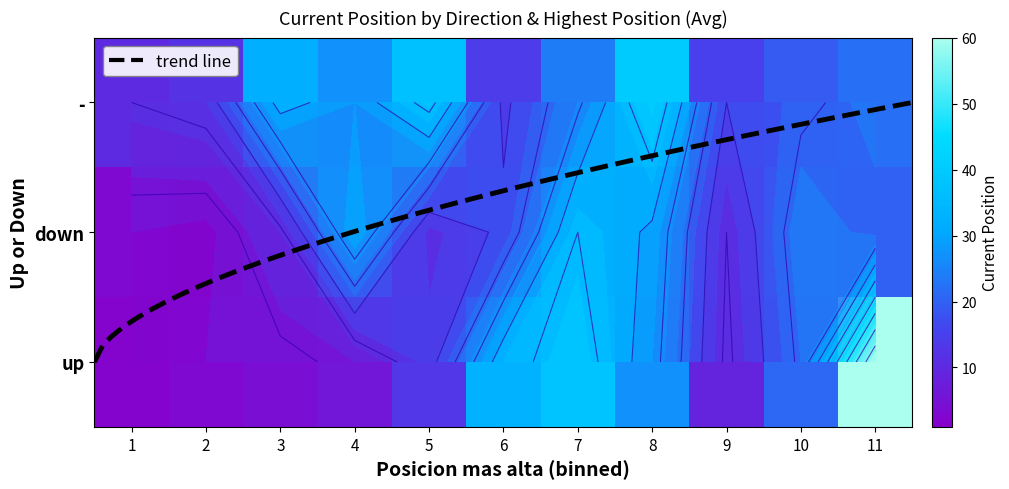

Which series changed the most between 2 and 6?

up